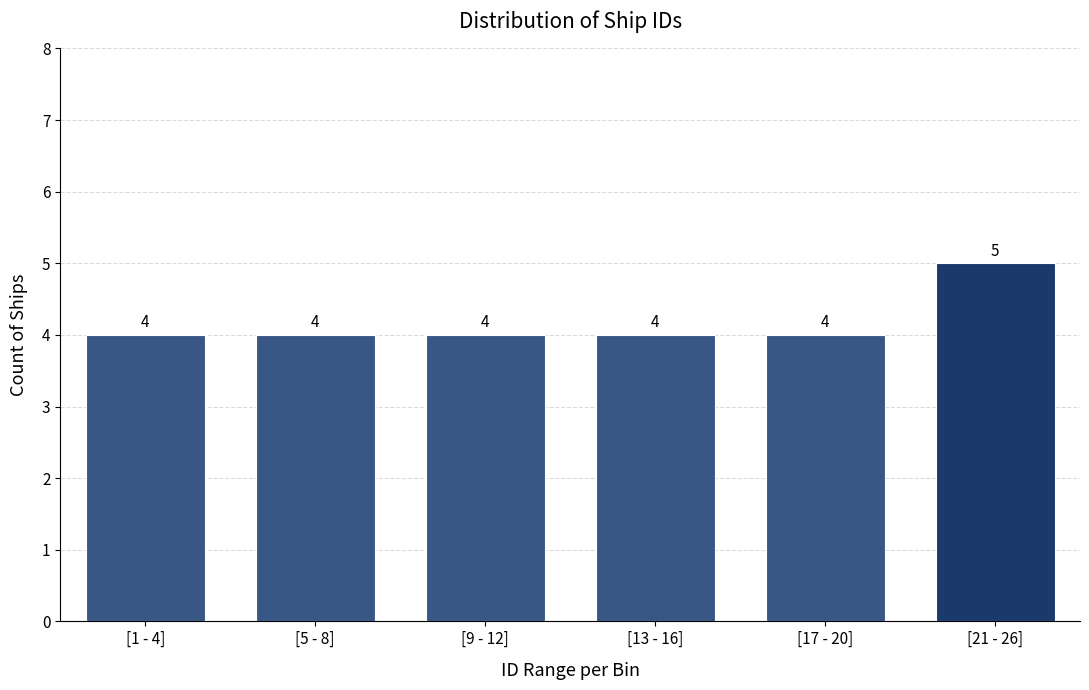

Reading left to right, list all the values displayed in this chart.

4	4	4	4	4	5